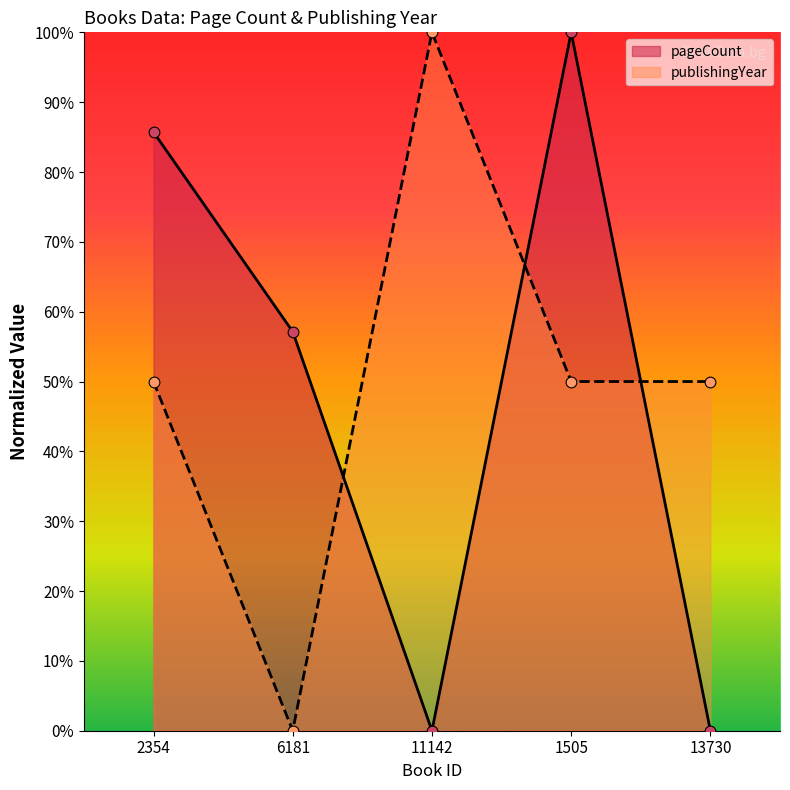

At how many categories does at least one series exceed 30?

5